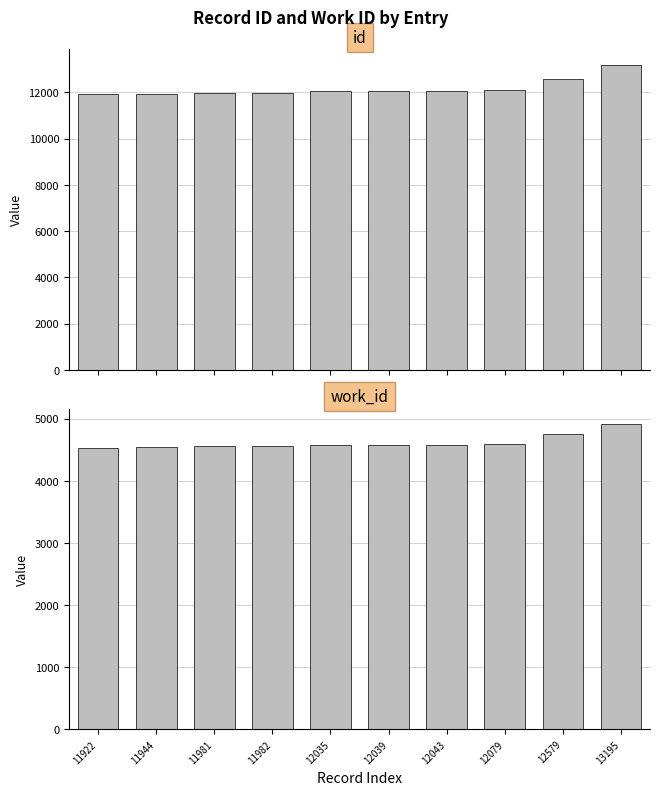

List the series in order of their overall mean, lowest first.

work_id, id